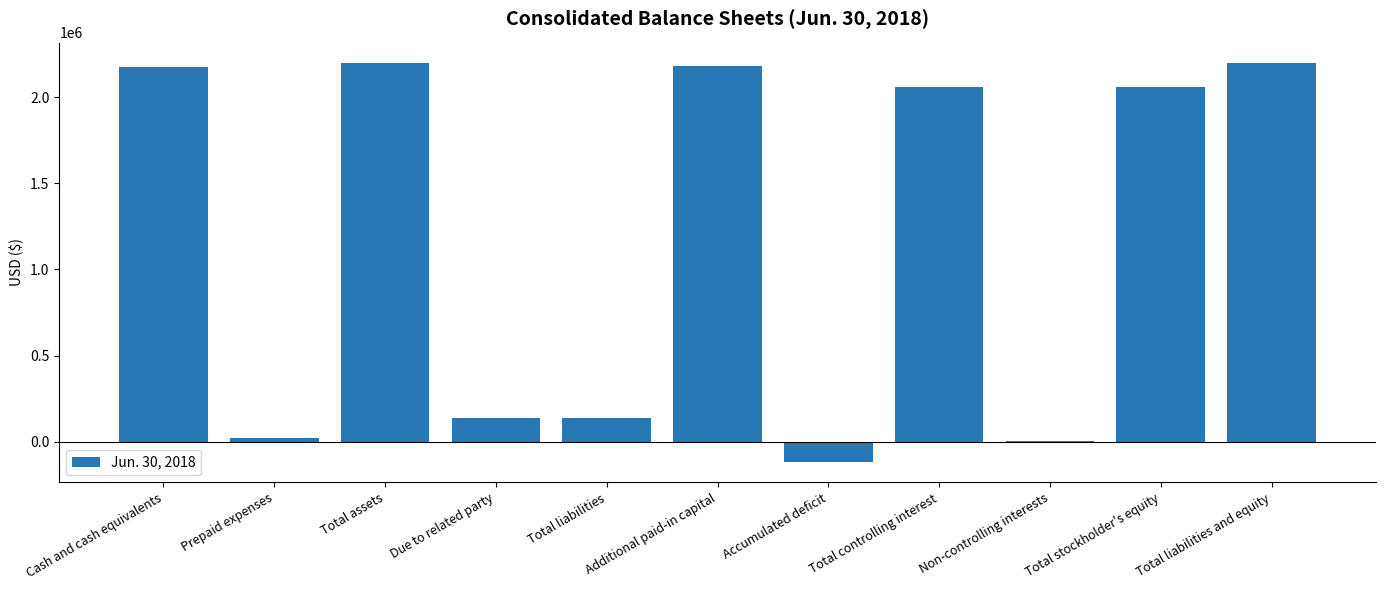

Are the bars horizontal?

No